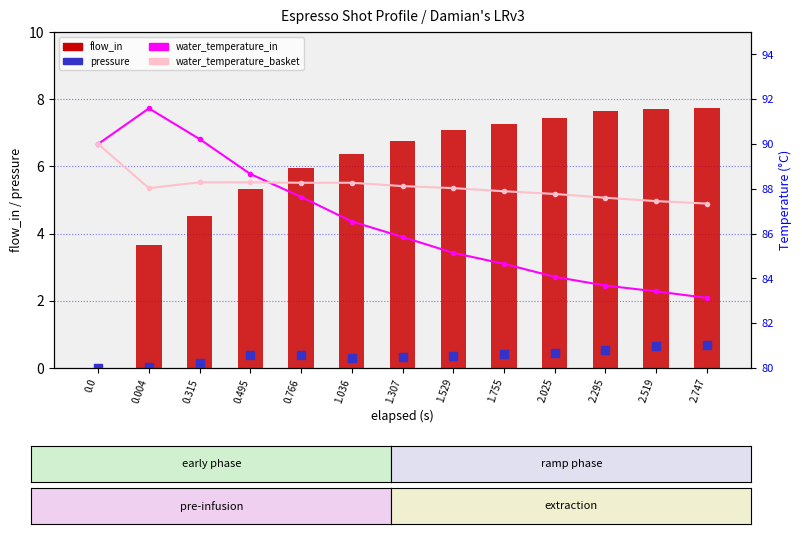

What is the total value across all series at 2.295?

179.5